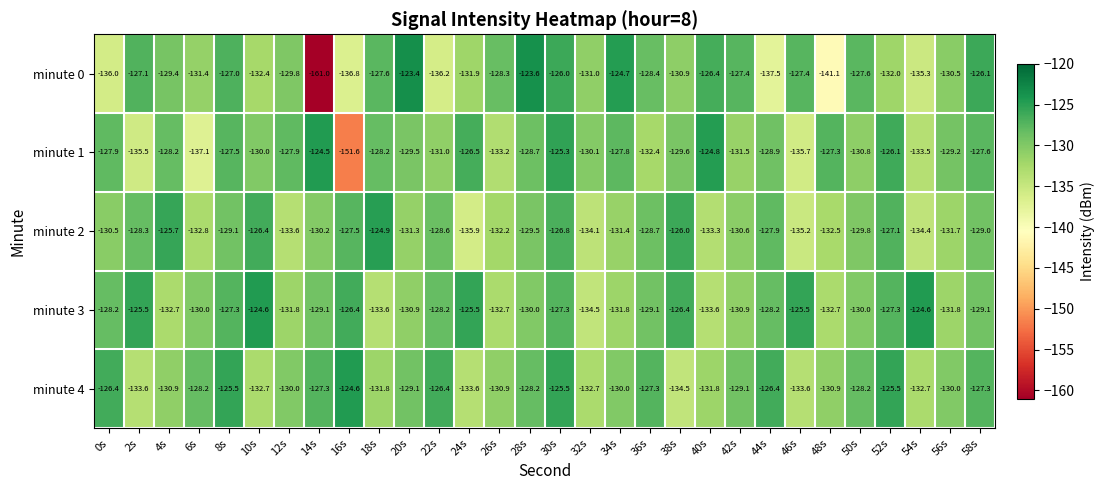

Is it true that minute 1 equals -128.2 at 4s?

True